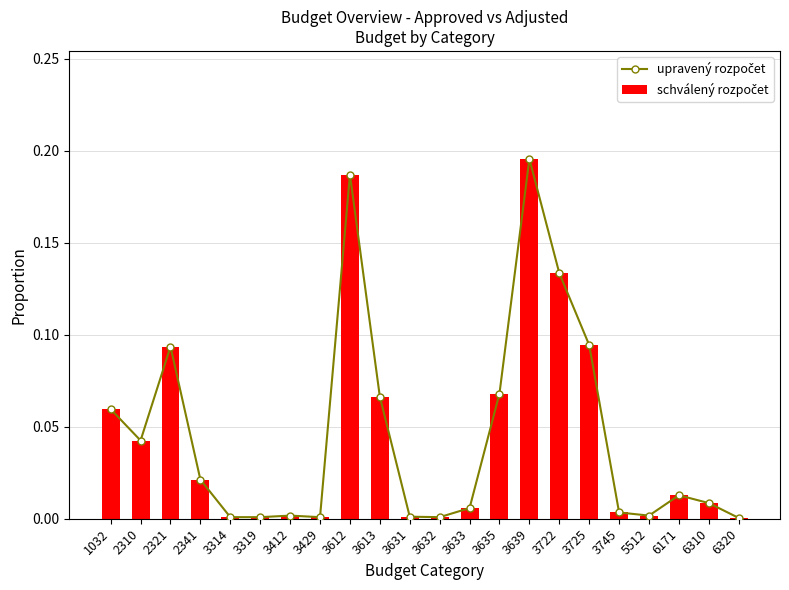

Which series has the largest total across all categories?

upravený rozpočet